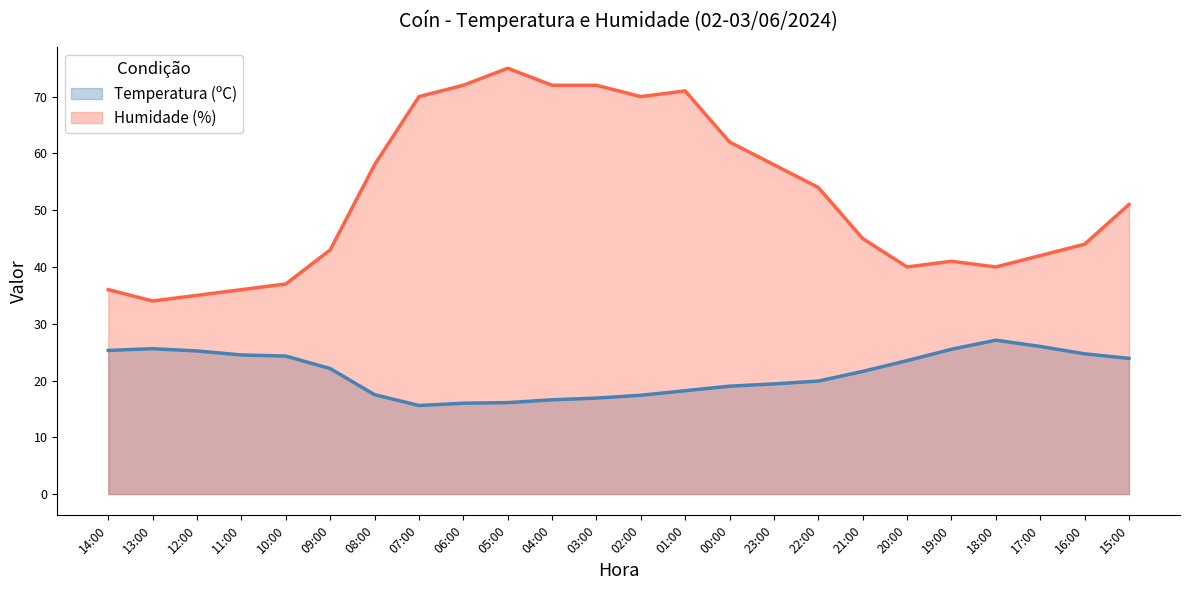

What is the sum of the Humidade (%) values at 22:00 and 08:00?

112.0